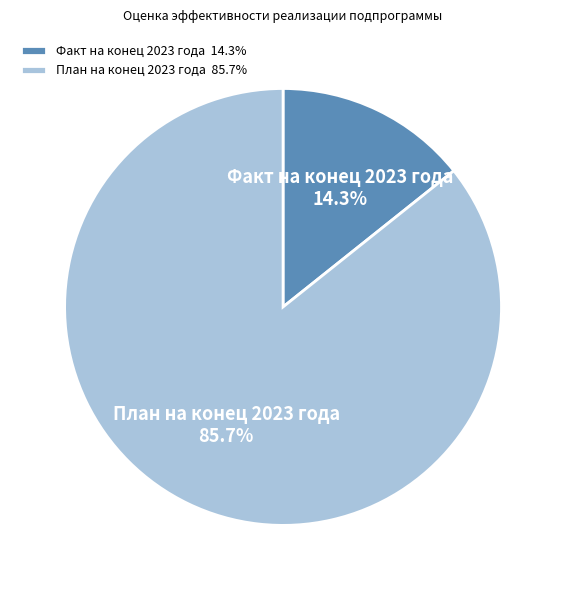

The План на конец 2023 года slice represents 86% of the pie. True or false?

True